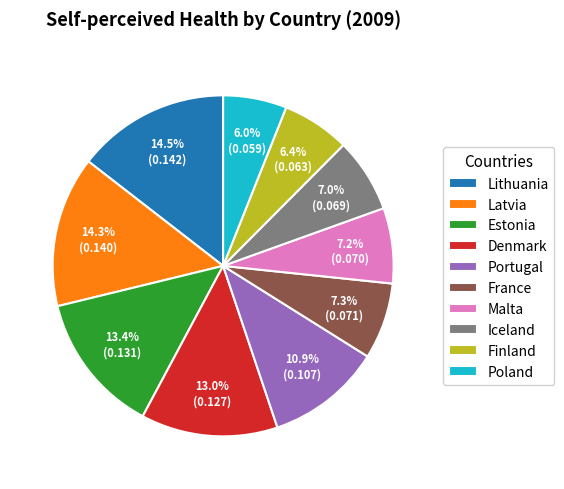

What is the total percentage of France and Poland?

13.3%